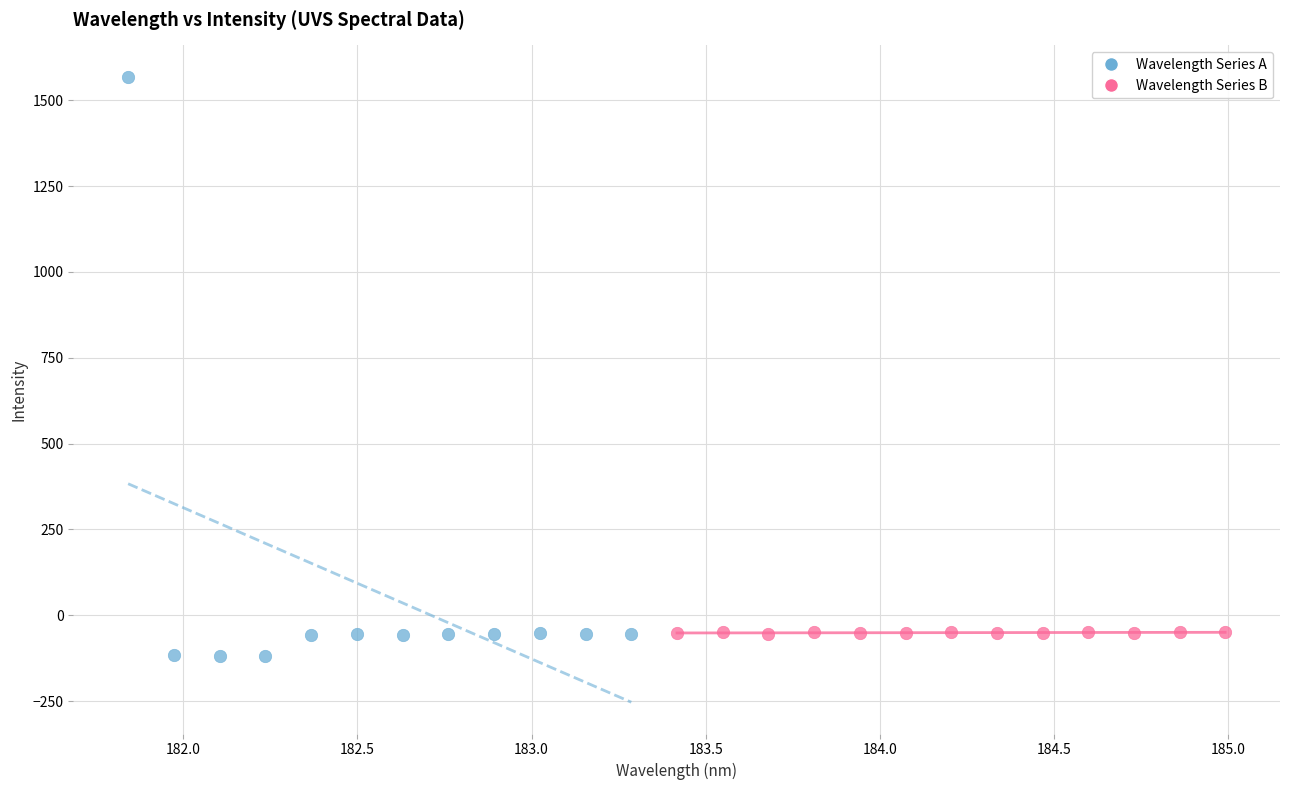

What are all the series names shown in the legend?

Wavelength Series A, Wavelength Series B